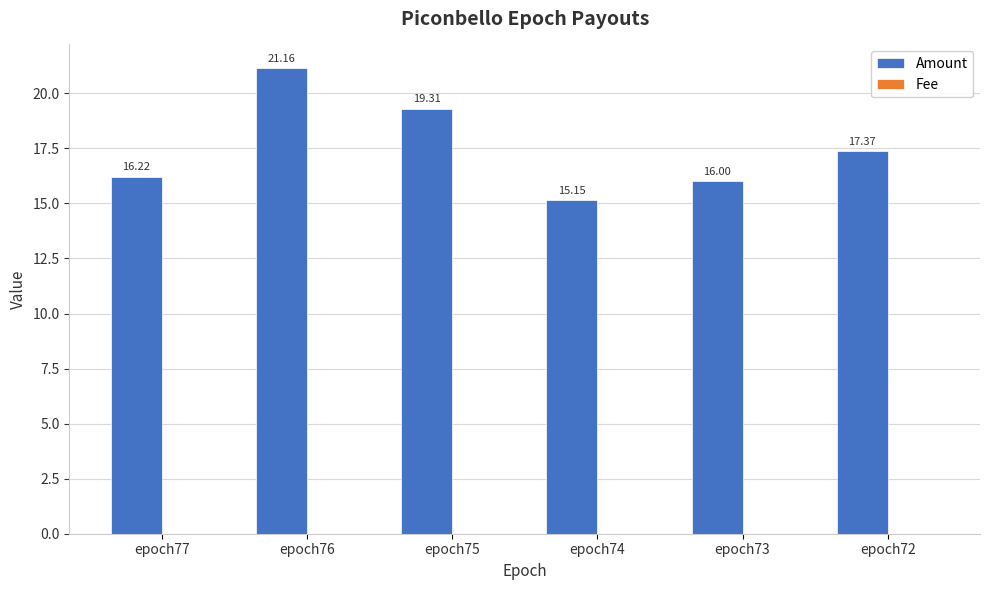

Between epoch75 and epoch74, which series saw the biggest shift?

Amount